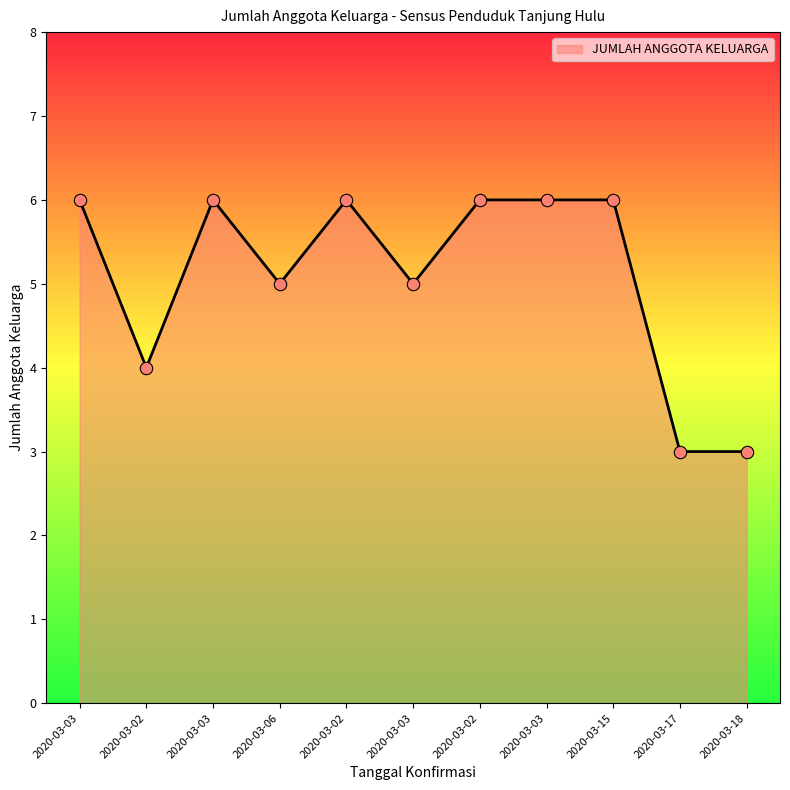

Which has a higher value, 2020-03-02 or 2020-03-15?

2020-03-02